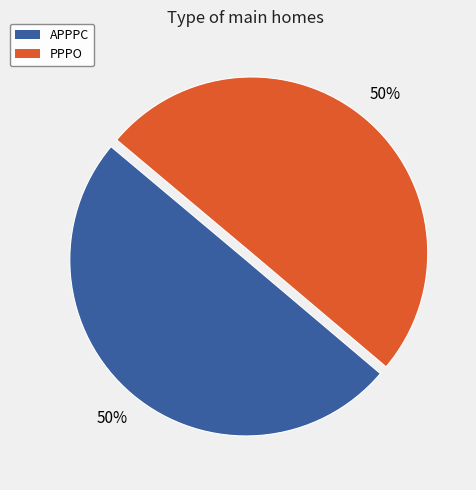

To the nearest percent, what is the average slice percentage?

50%